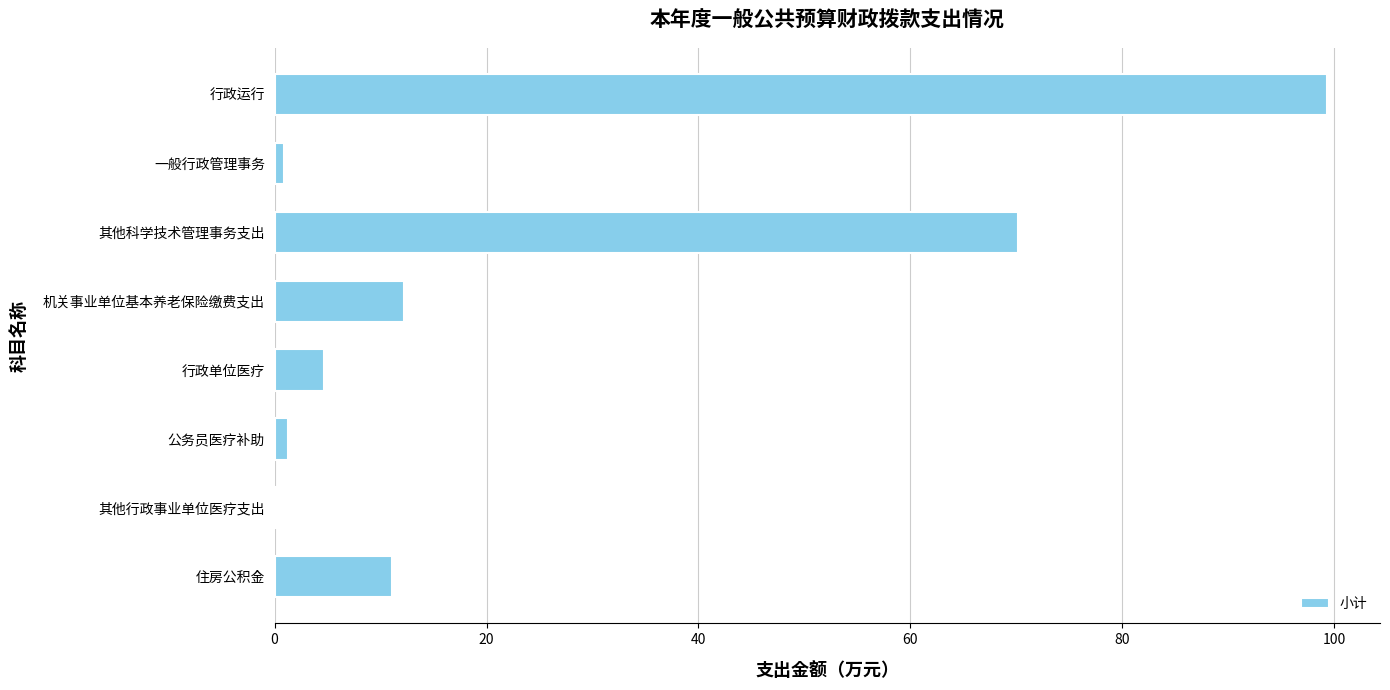

At which label is the value closest to 49?

其他科学技术管理事务支出